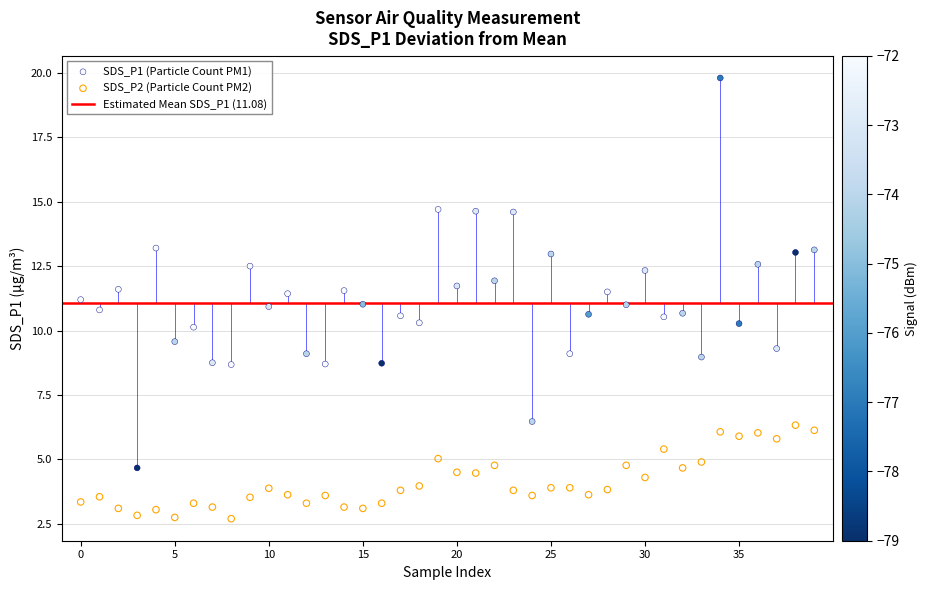

Which series has the largest Y range (max minus min)?

SDS_P1 (Particle Count PM1)